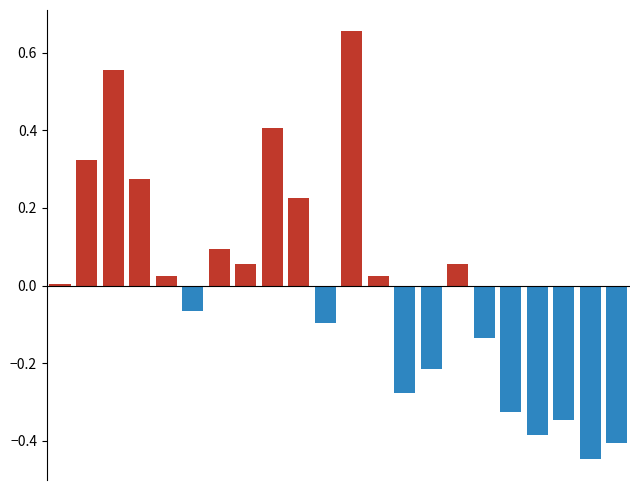

What is the difference between the maximum and second lowest values?

1.1